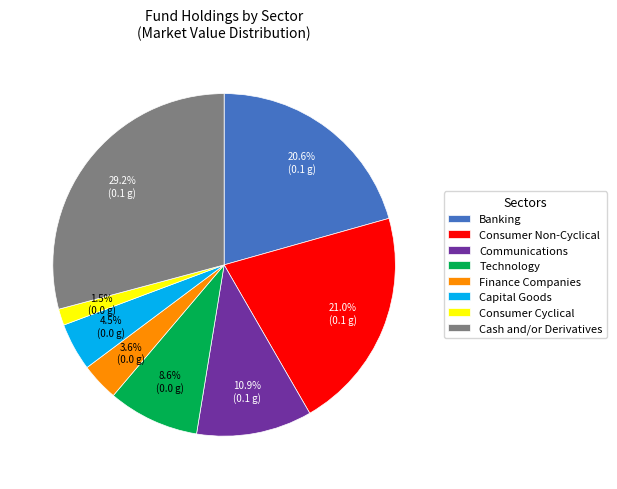

How many segments does this pie chart have?

8